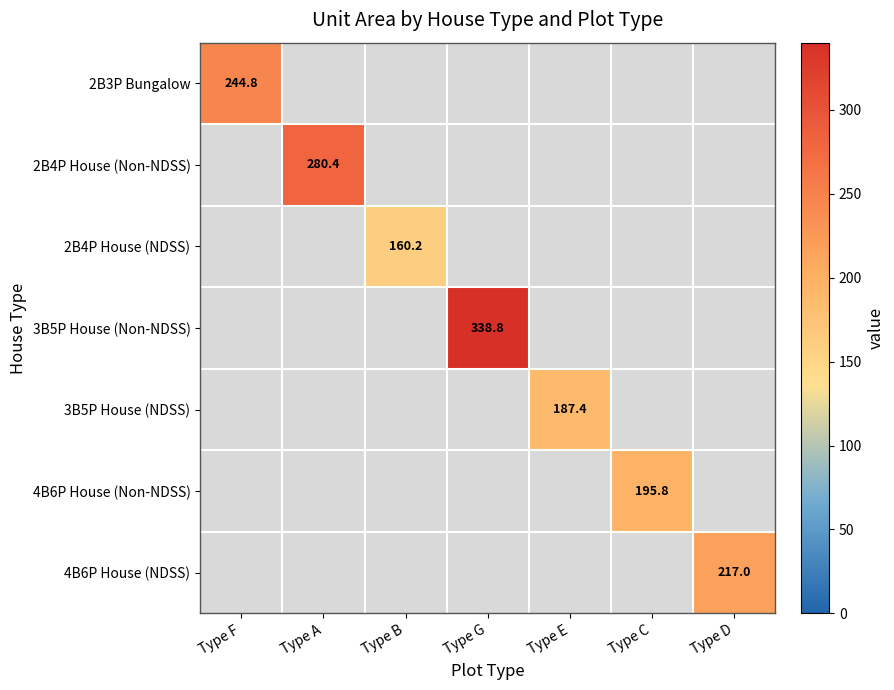

Is it true that 4B6P House (Non-NDSS) equals 290.3 at Type C?

False